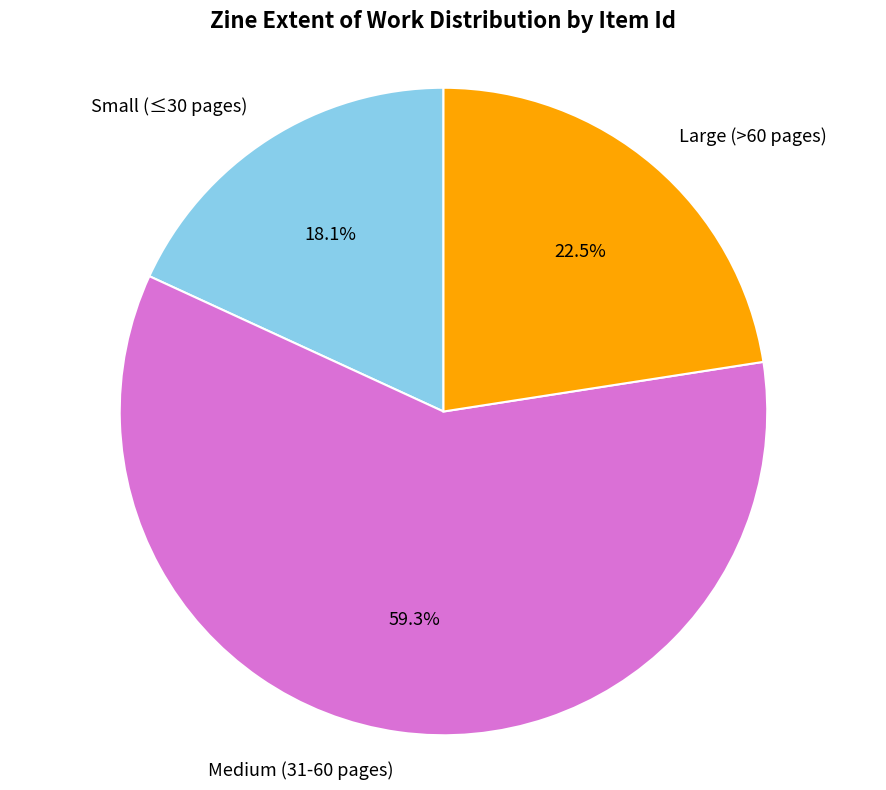

Approximately how many times larger is the value at Small (≤30 pages) compared to Large (>60 pages)?

0.8